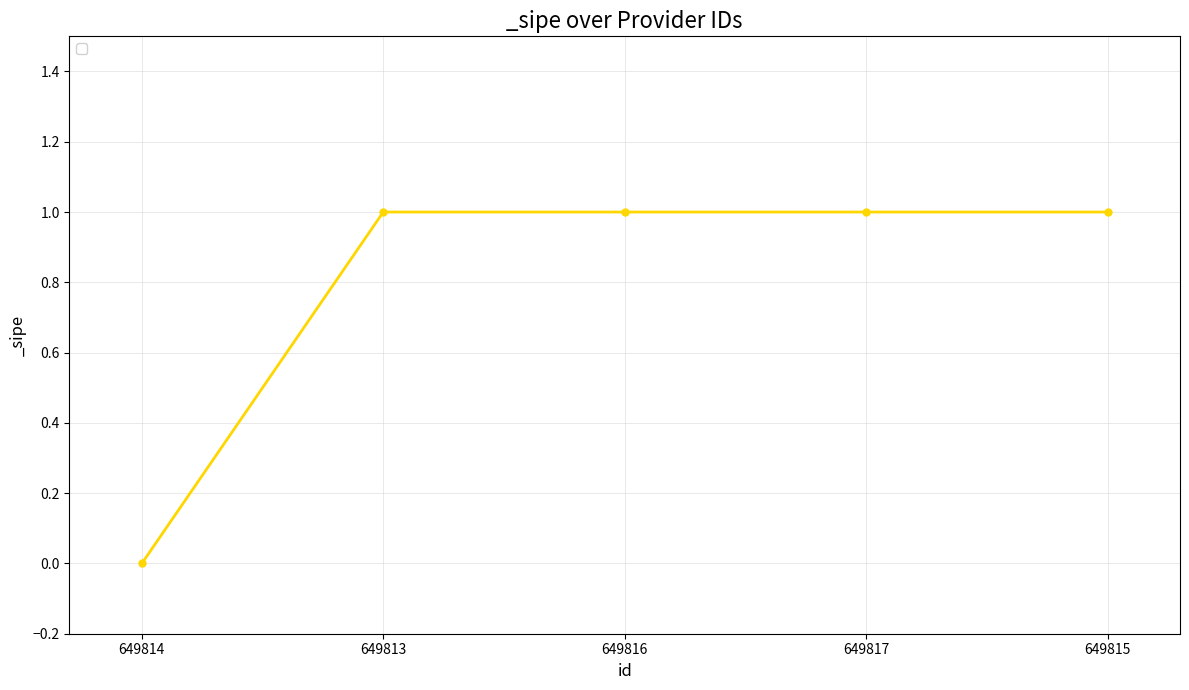

Which category has the lowest value across all series?

649814